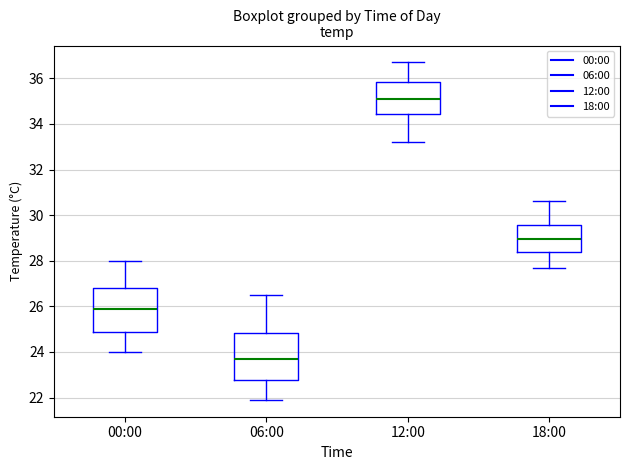

Where does the lower whisker of the box for 06:00 end on the y-axis? The values are not printed on the chart, so give them approximately, as read against the axis.

22.0